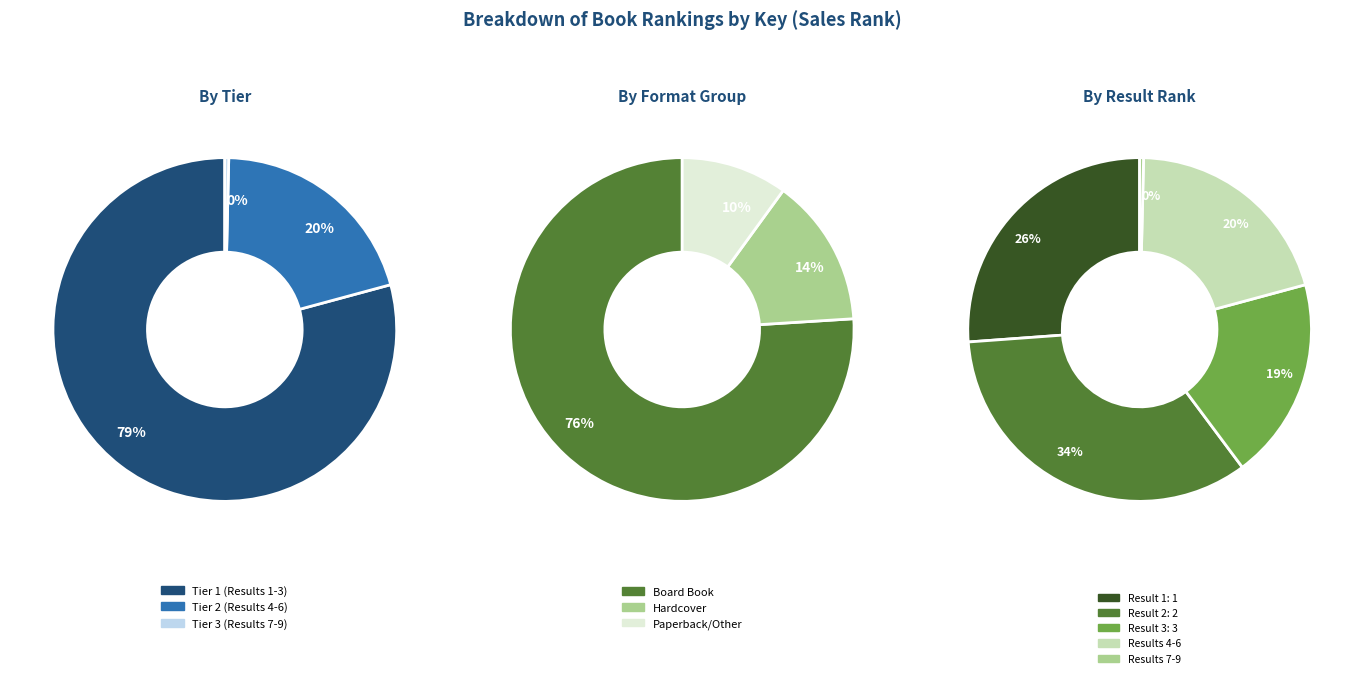

True or false: Bear Snores On accounts for 12% of the total.

False